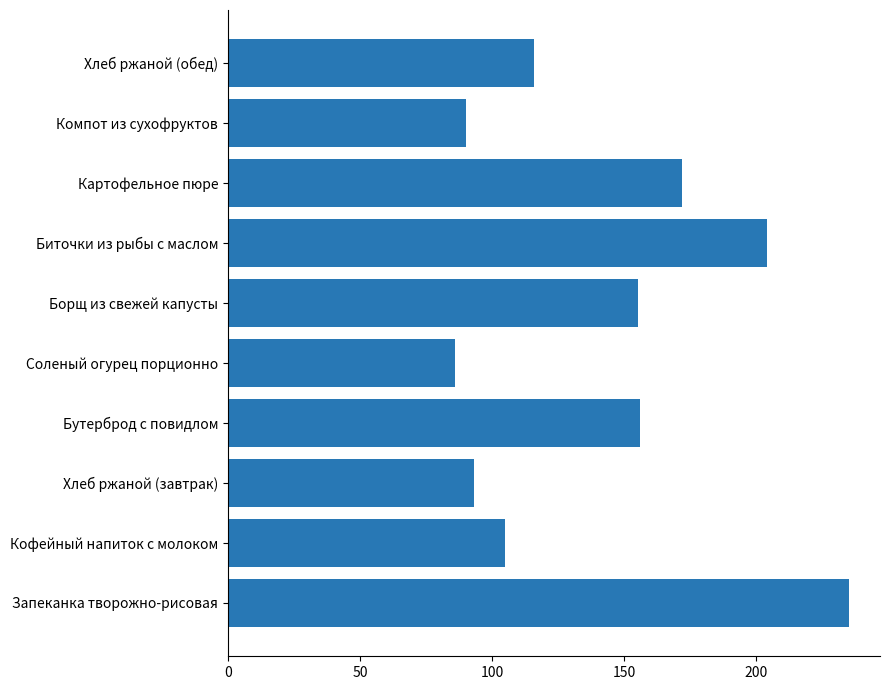

Read the value at Кофейный напиток с молоком, to the nearest 5.

105